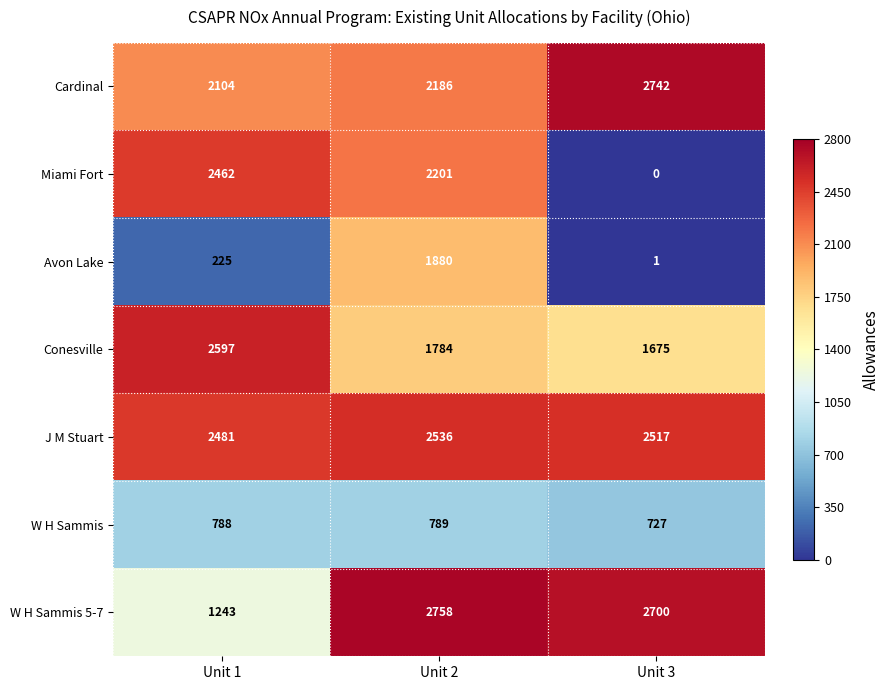

How many positive values does the Miami Fort series have?

2